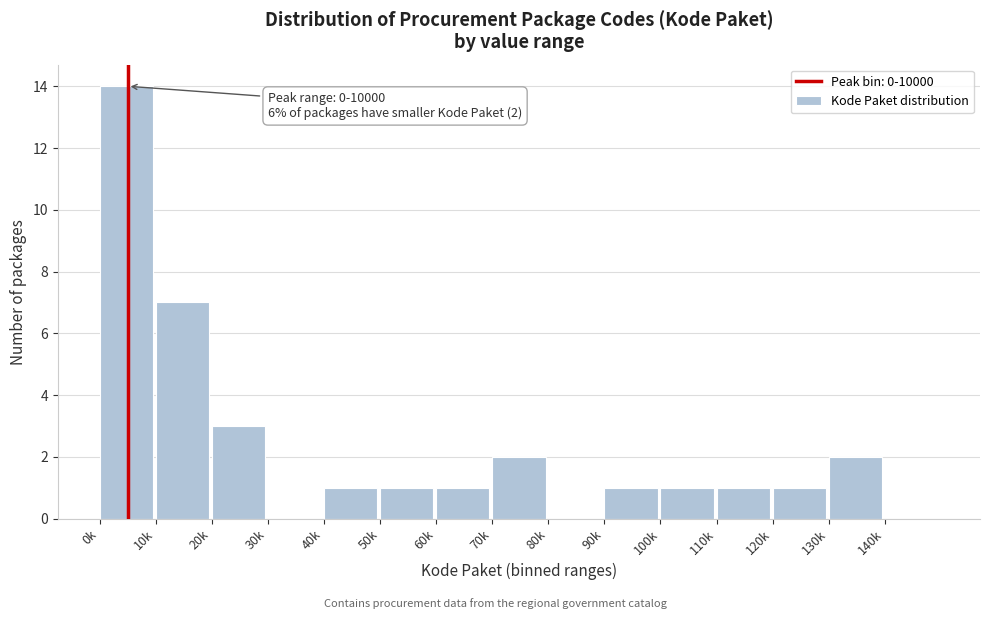

Reading left to right, transcribe all the data shown in this chart.

0k=14	10k=7	20k=3	30k=0	40k=1	50k=1	60k=1	70k=2	80k=0	90k=1	100k=1	110k=1	120k=1	130k=2	140k=0